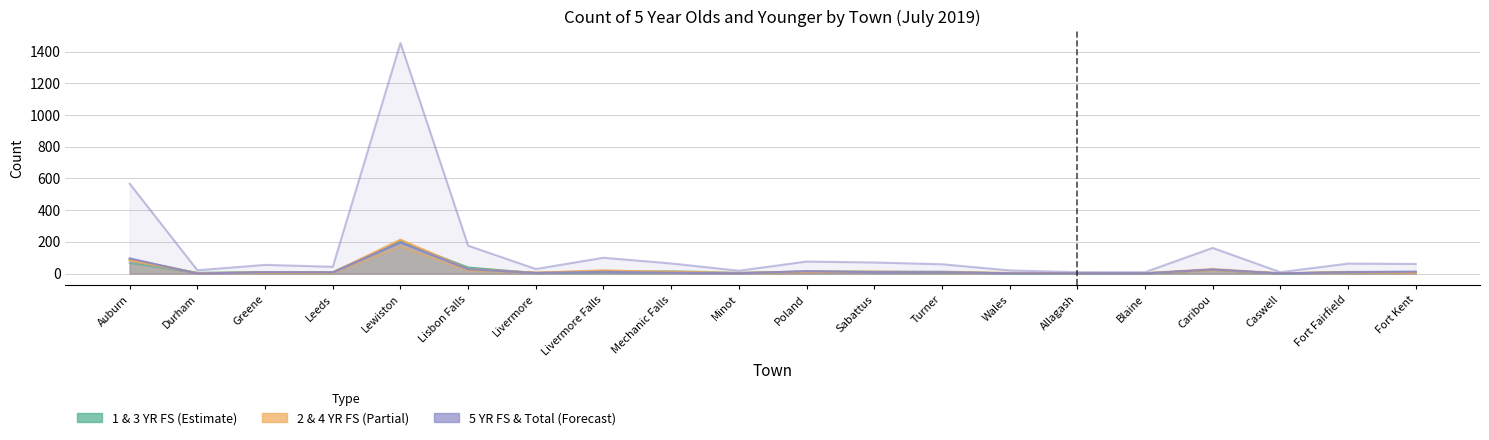

How many times do 2 YR FS and 3 YR FS cross each other?

6